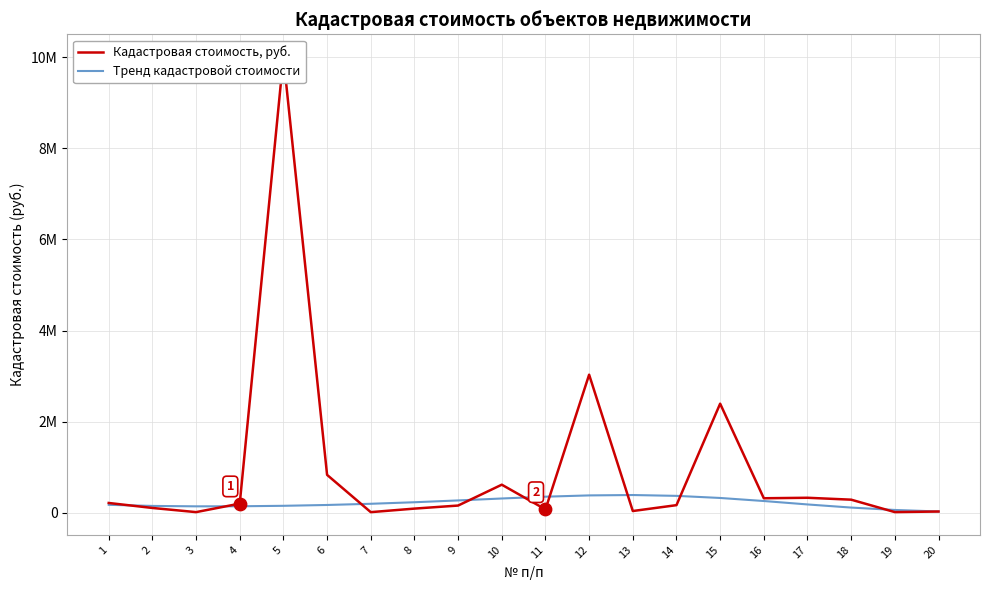

Which series reaches the minimum Y coordinate?

Кадастровая стоимость, руб.